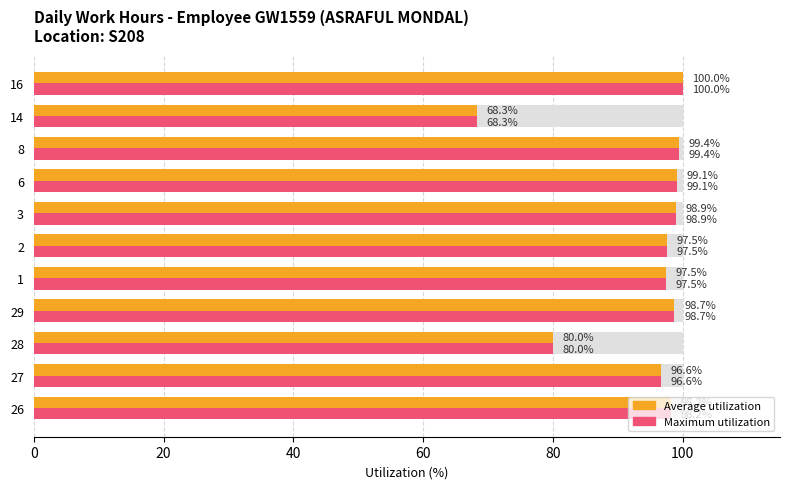

What are all the series names shown in the legend?

Average utilization, Maximum utilization